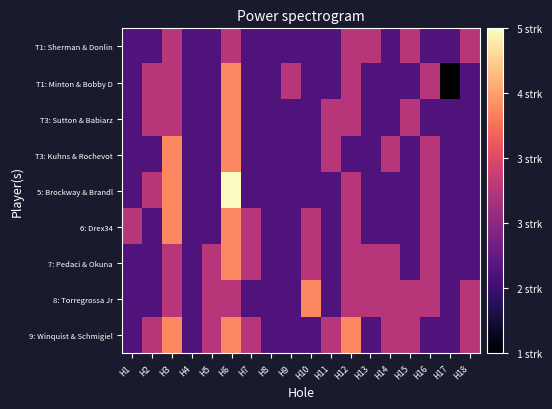

At how many categories does at least one series exceed 3?

4